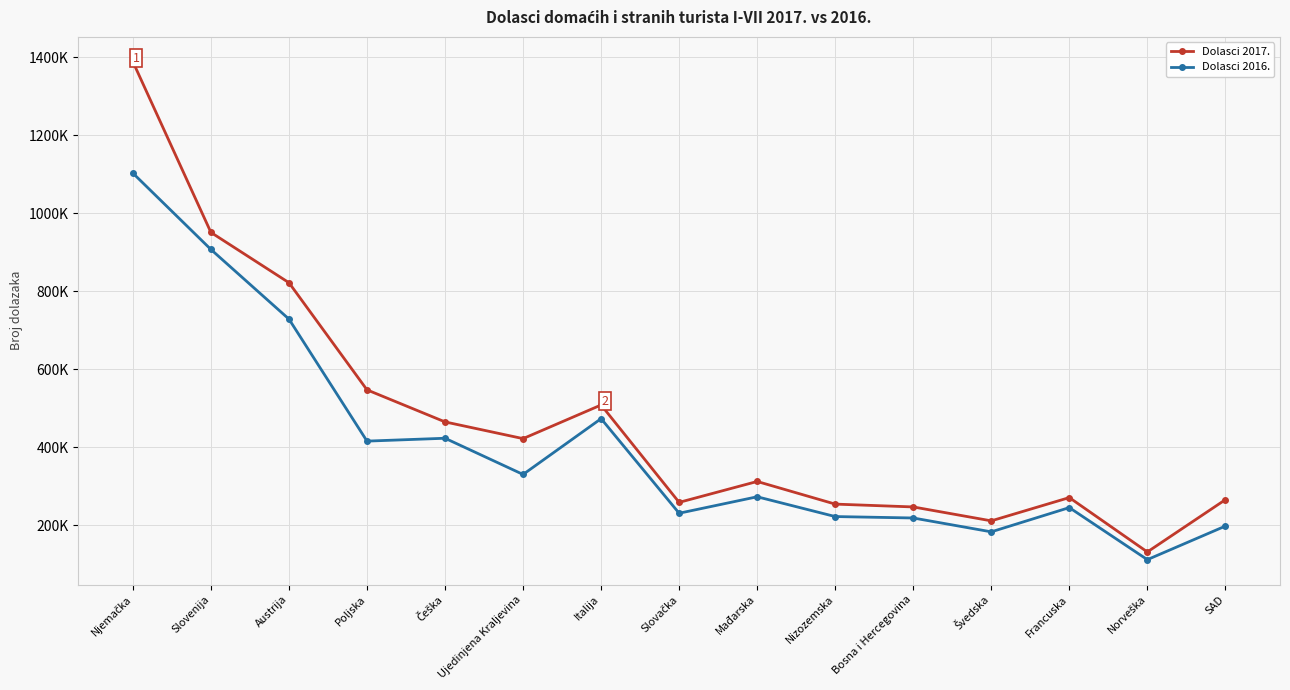

Does the chart have visible grid lines?

Yes